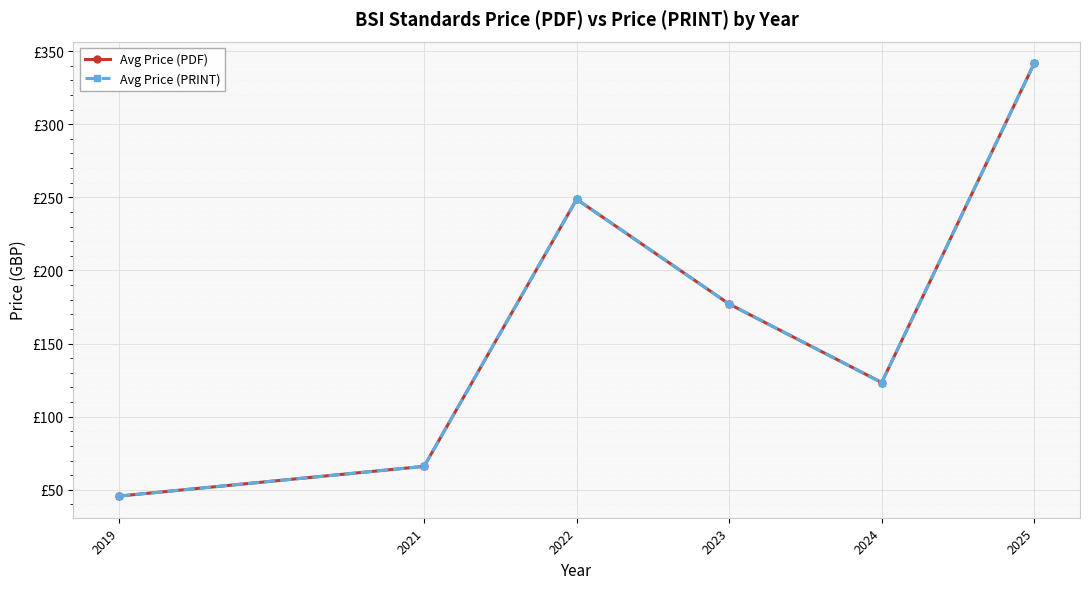

Reading left to right, extract all data points from this chart.

Avg Price (PDF): 45.7	66.0	248.7	177.0	123.3	341.7
Avg Price (PRINT): 45.7	66.0	248.7	177.0	123.3	341.7